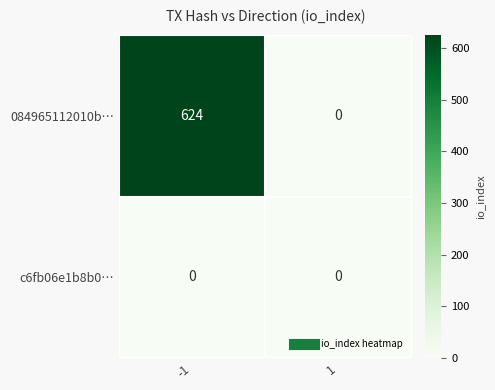

Count the number of categories in the chart.

2